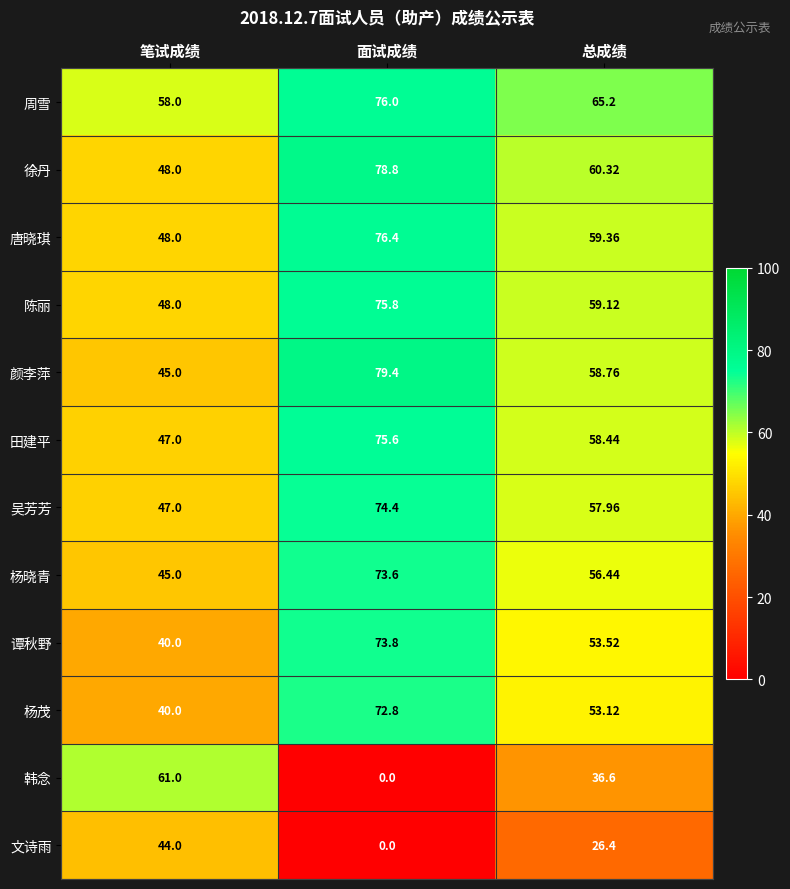

Where does the 徐丹 series first go above 60?

面试成绩